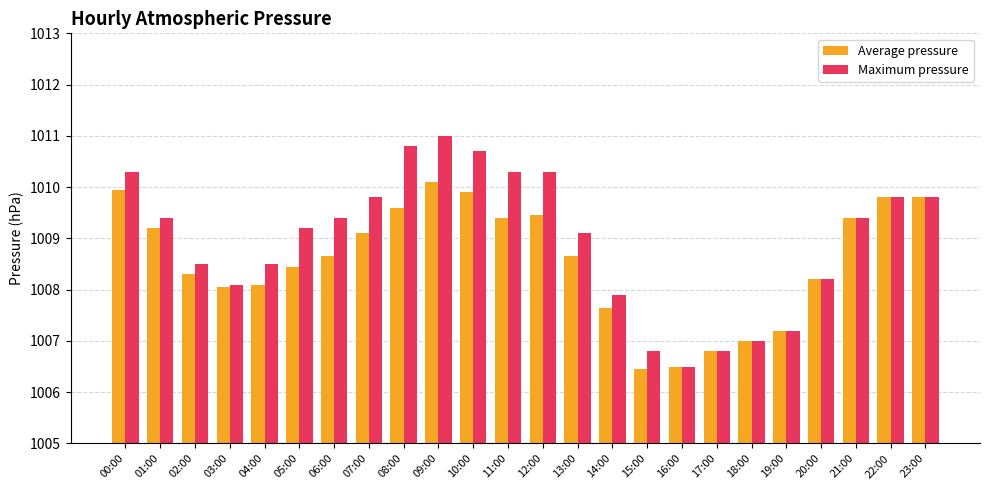

How many groups of bars are there?

24